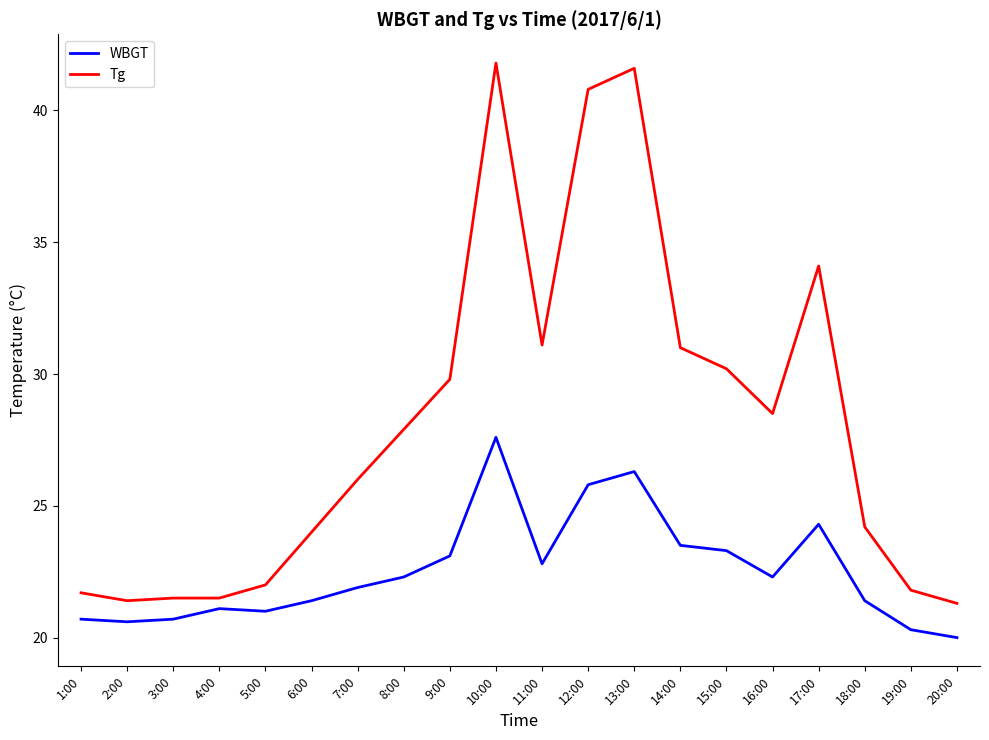

How many lines are shown in the chart?

2